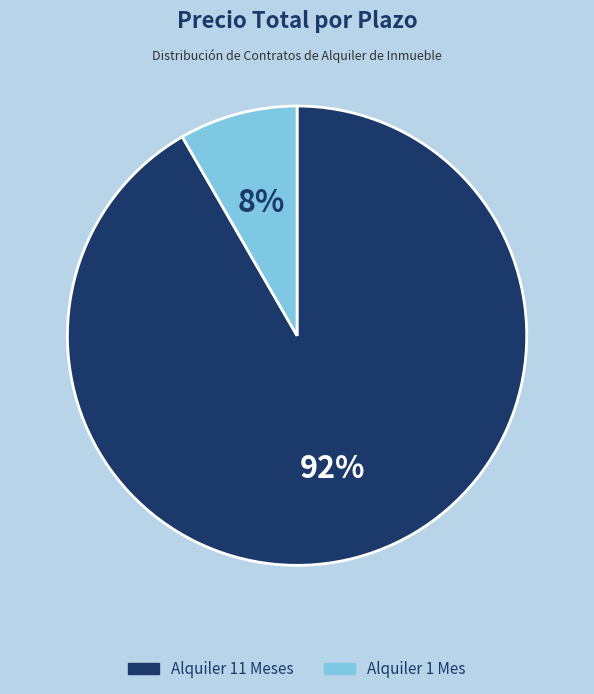

Does Alquiler 11 Meses represent more than half of the total?

Yes